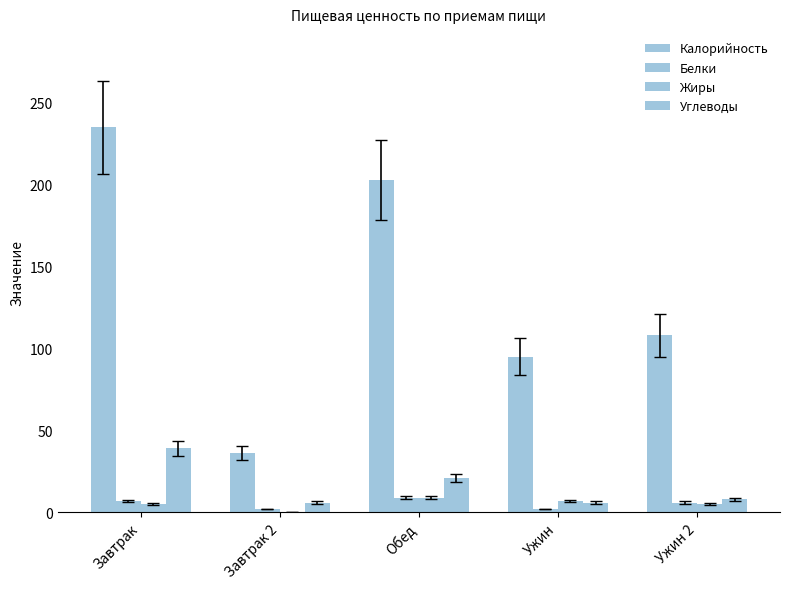

What is the highest value of the Калорийность series?

235